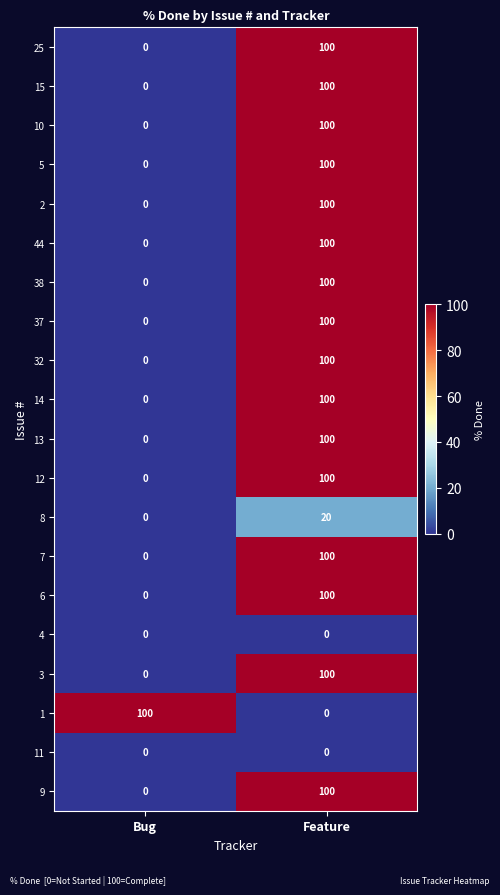

What is the difference between the maximum and minimum values in the 10 series?

100